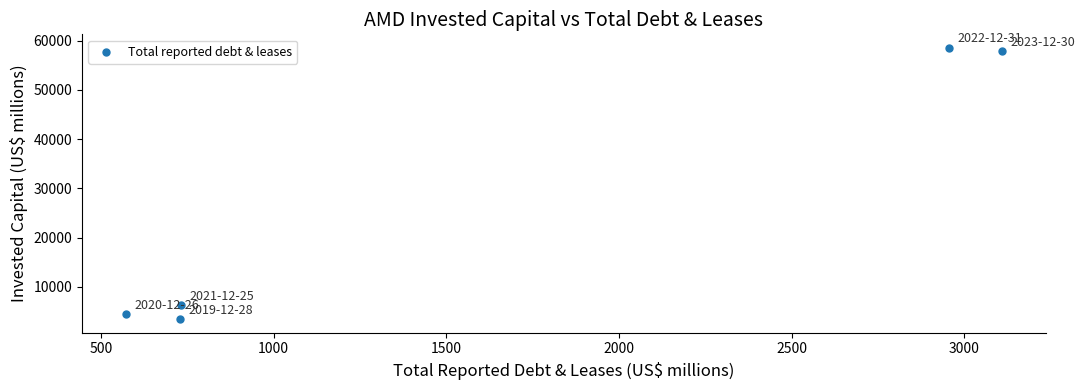

What Y value in the scatter plot is closest to 30966?

6195